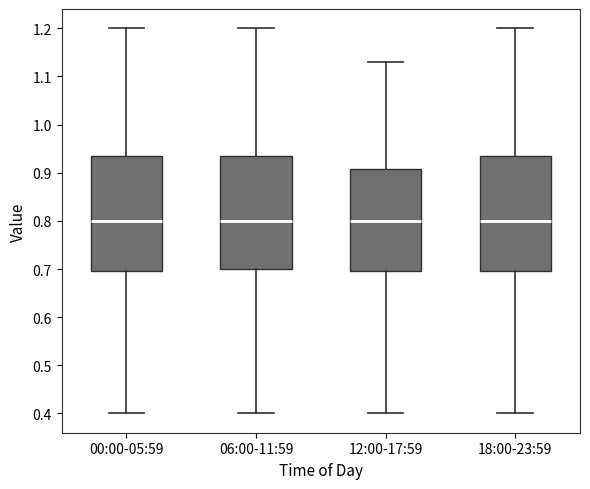

Reading left to right, transcribe this box plot: for each box, give where its median line is, the range the box spans, and where its two whiskers end, as read against the y-axis. The values are not printed on the chart, so give them approximately, as read against the axis.

00:00-05:59: median 0.80, box 0.70 to 0.94, whiskers 0.40 to 1.20
06:00-11:59: median 0.80, box 0.70 to 0.94, whiskers 0.40 to 1.20
12:00-17:59: median 0.80, box 0.70 to 0.91, whiskers 0.40 to 1.13
18:00-23:59: median 0.80, box 0.70 to 0.94, whiskers 0.40 to 1.20